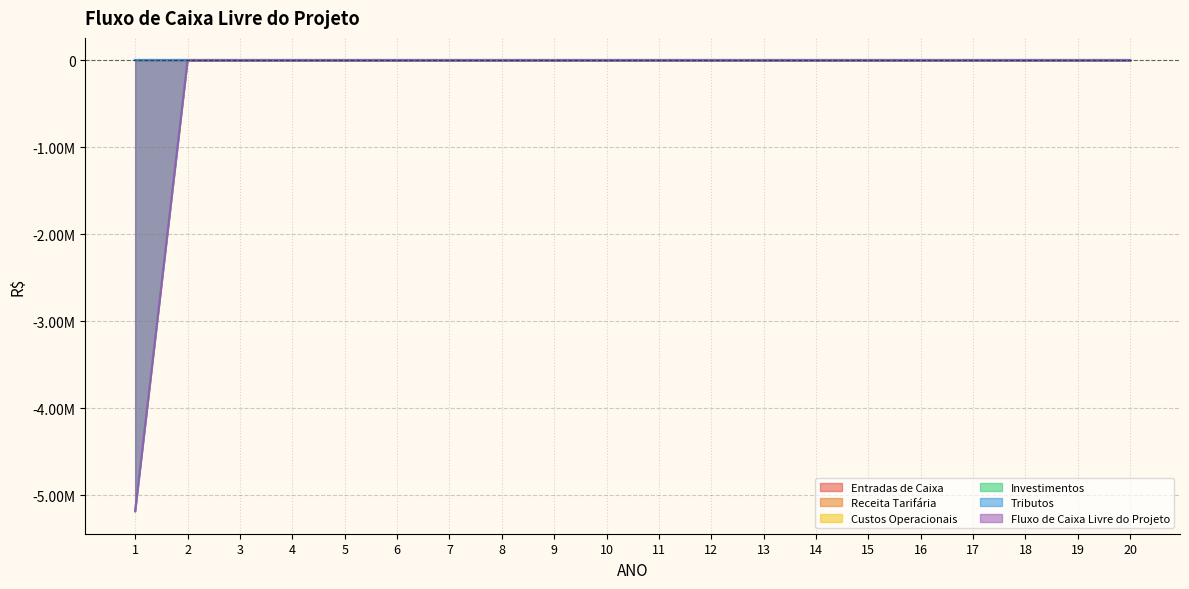

List the series in order of their peak value, lowest first.

Entradas de Caixa, Receita Tarifária, Custos Operacionais, Investimentos, Tributos, Fluxo de Caixa Livre do Projeto